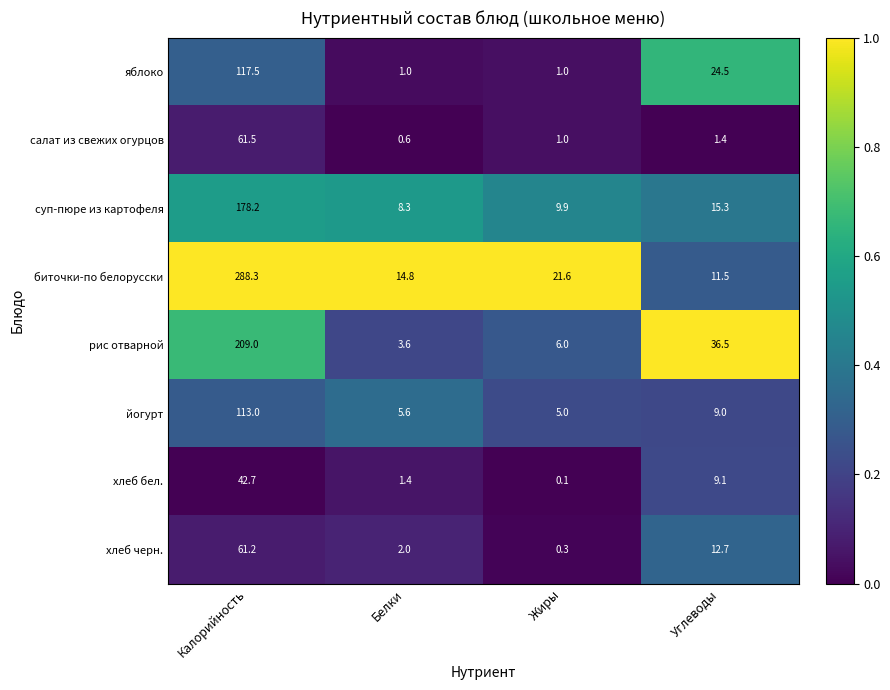

At which label does хлеб черн. reach its minimum?

Жиры